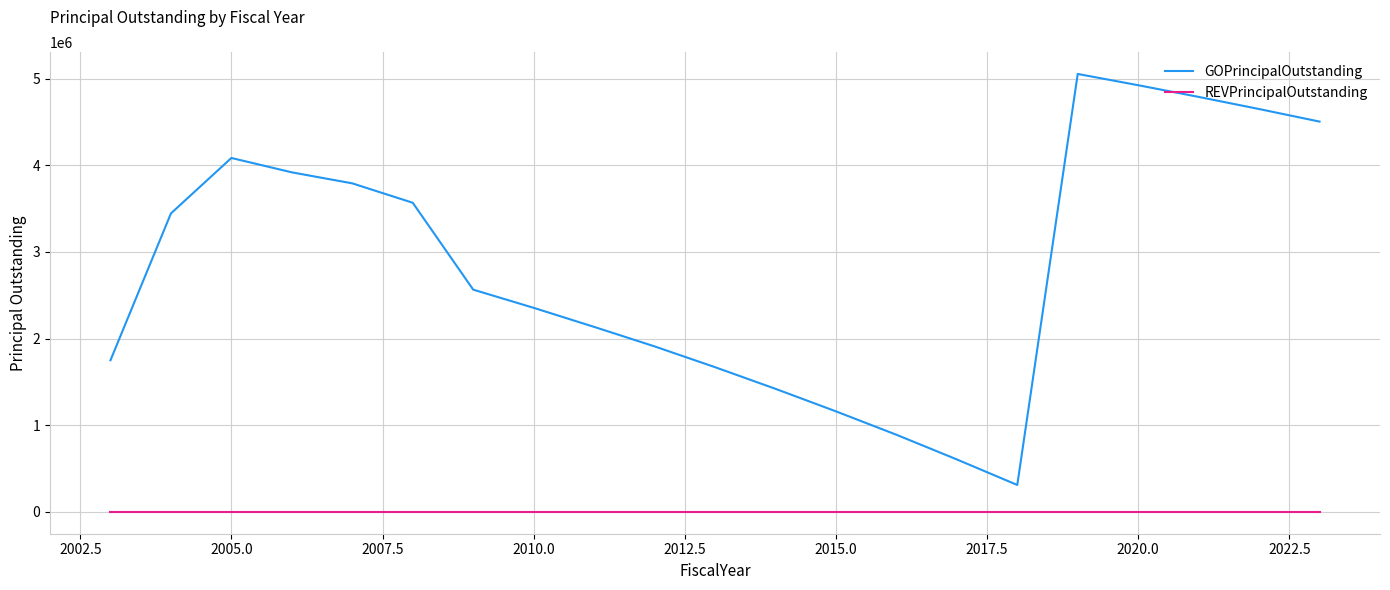

Does the chart display data point markers on the line(s)?

No